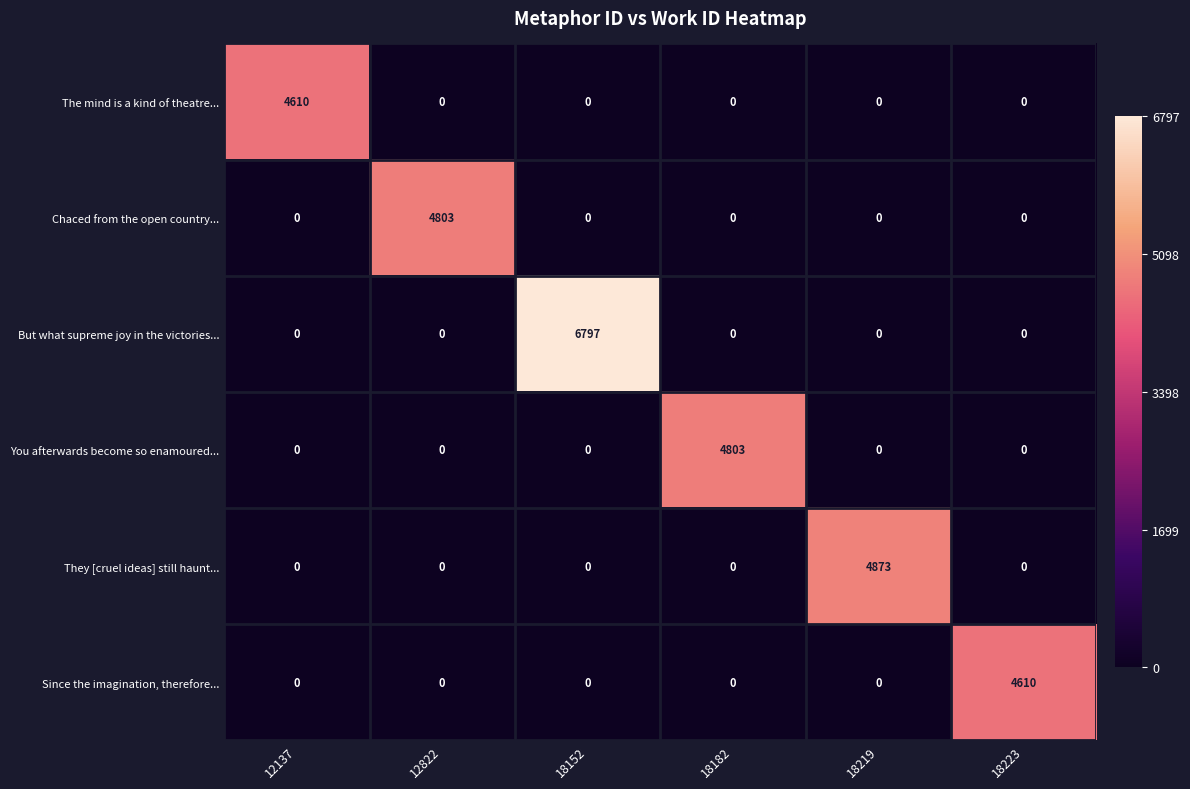

How many categories are shown in the chart?

6